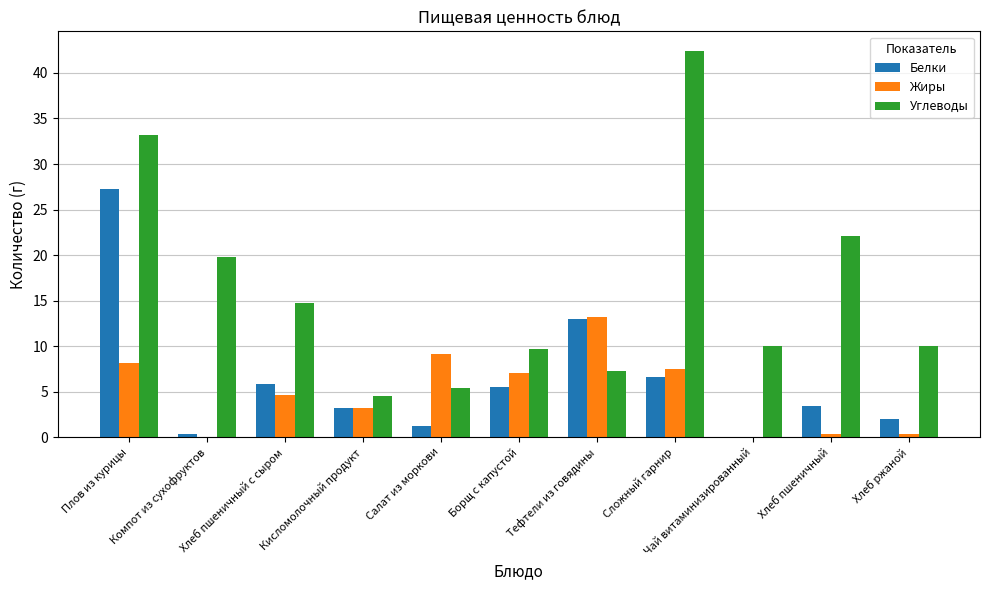

Which series has the largest total across all categories?

Углеводы